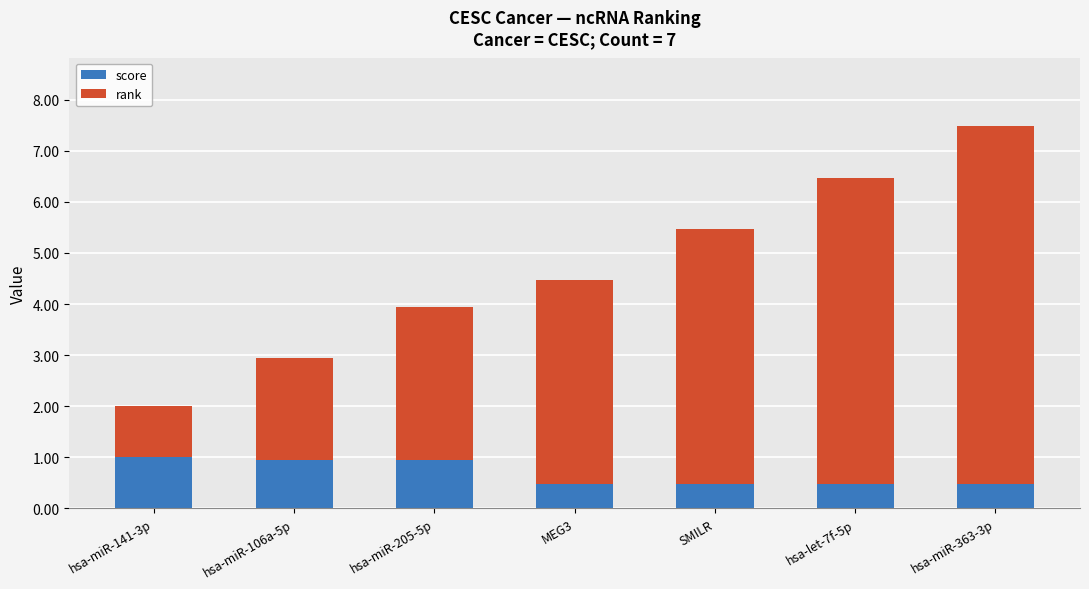

Count the number of data series in this chart.

2